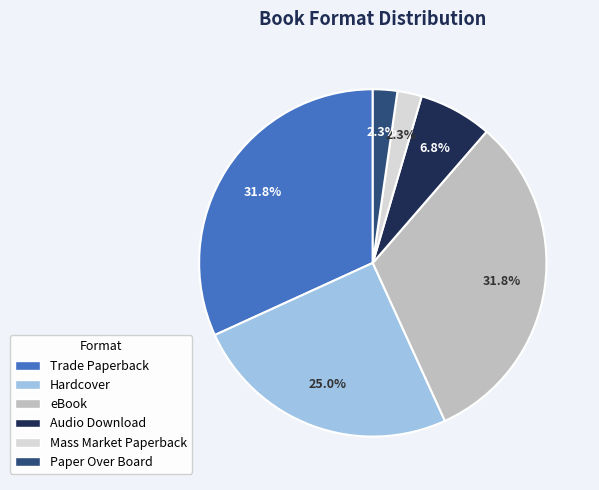

To the nearest percent, what percentage of the pie is Audio Download?

7%